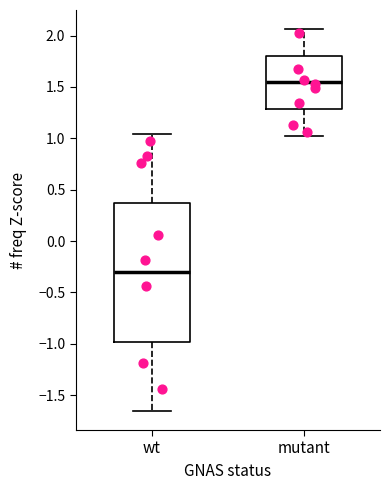

Where does the lower whisker of the box for wt end on the y-axis? The values are not printed on the chart, so give them approximately, as read against the axis.

-1.65